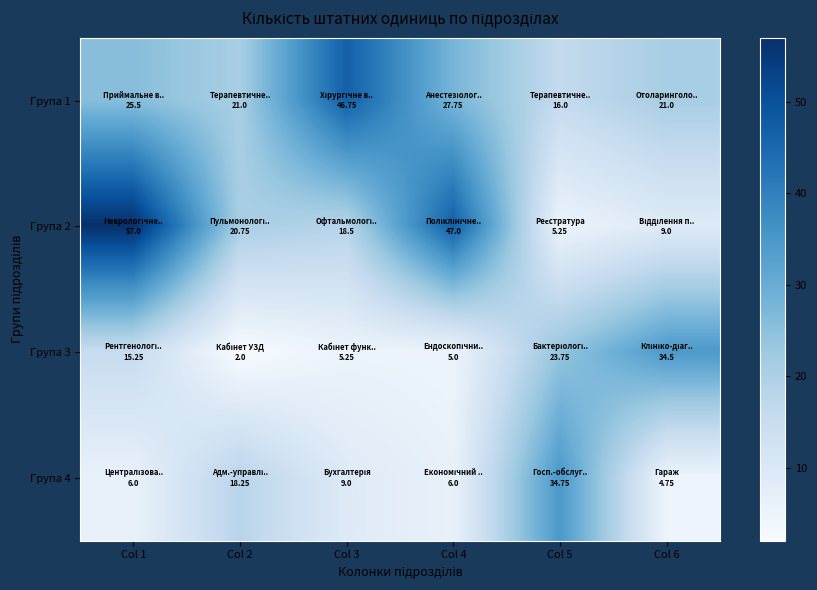

Which category has the highest value across all series?

Col 1